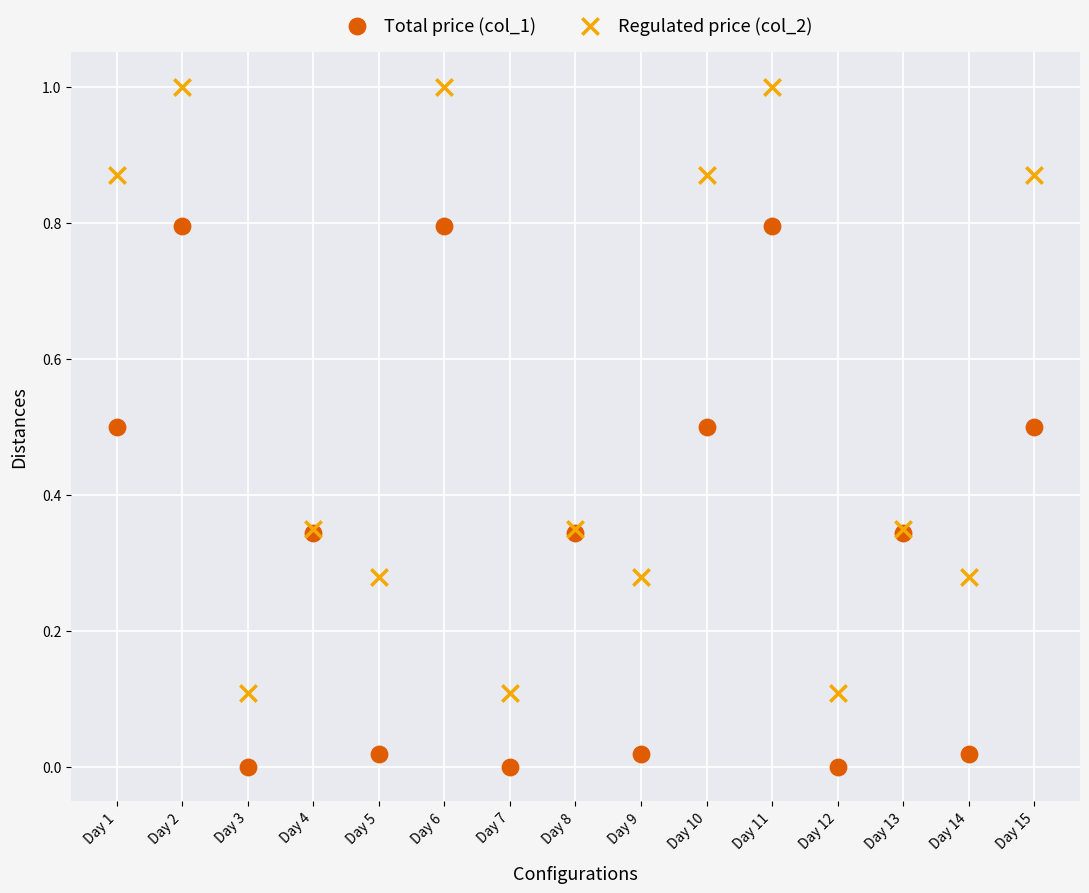

Which series has the largest Y range (max minus min)?

Regulated price (col_2)